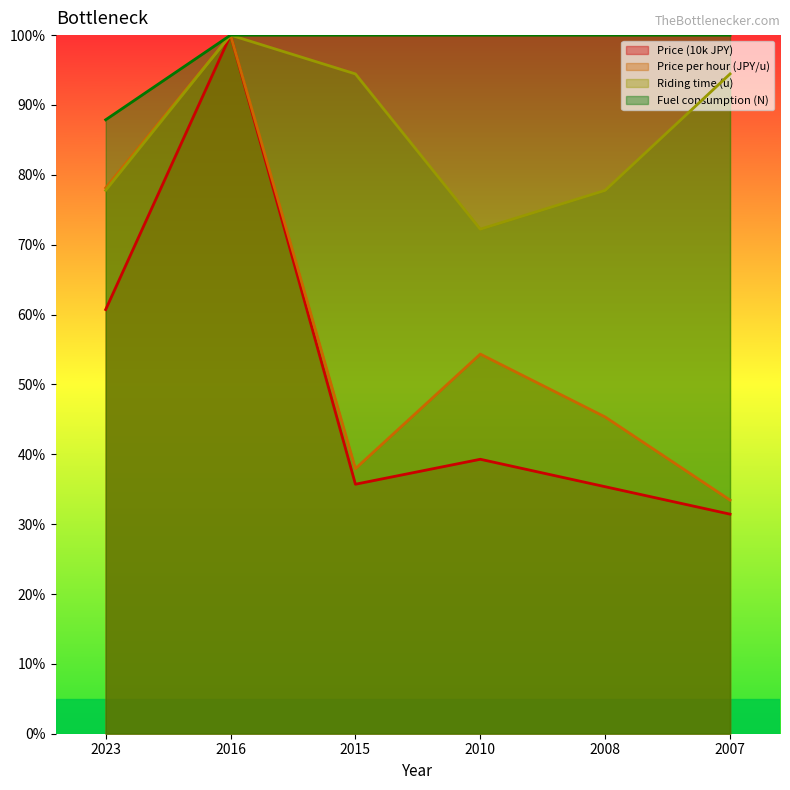

True or false: Fuel consumption (N) and Price (10k JPY) cross at least once.

False